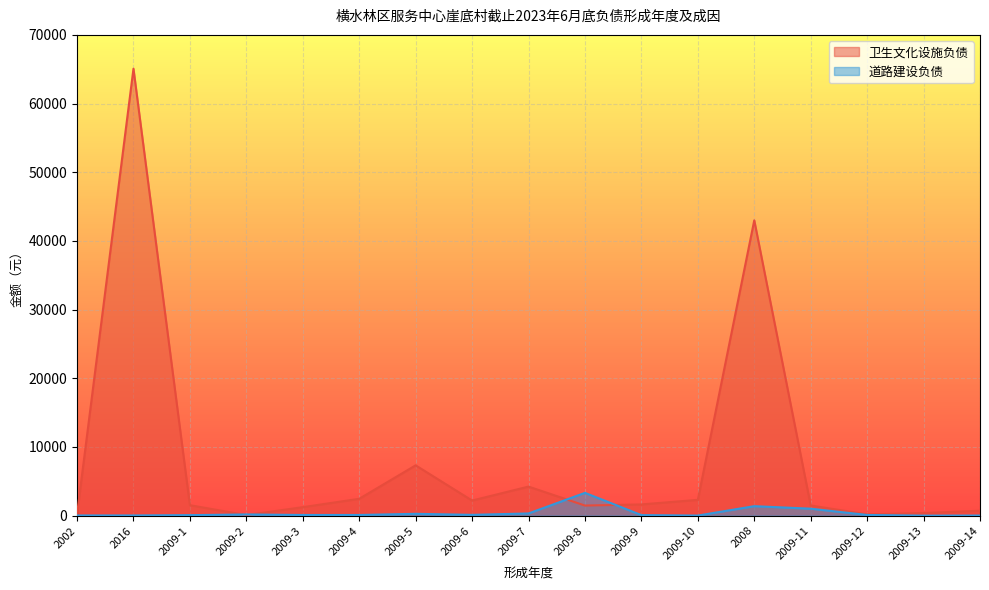

The value of 卫生文化设施负债 at 2009-9 is 1634.8. True or false?

True